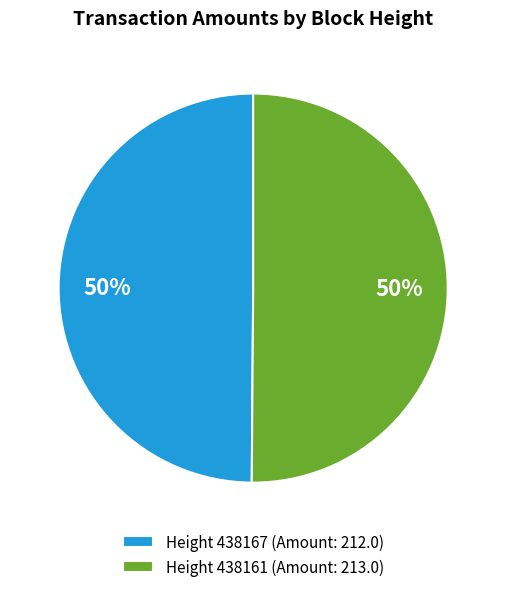

True or false: Height 438167 (Amount: 212.0) accounts for 36% of the total.

False